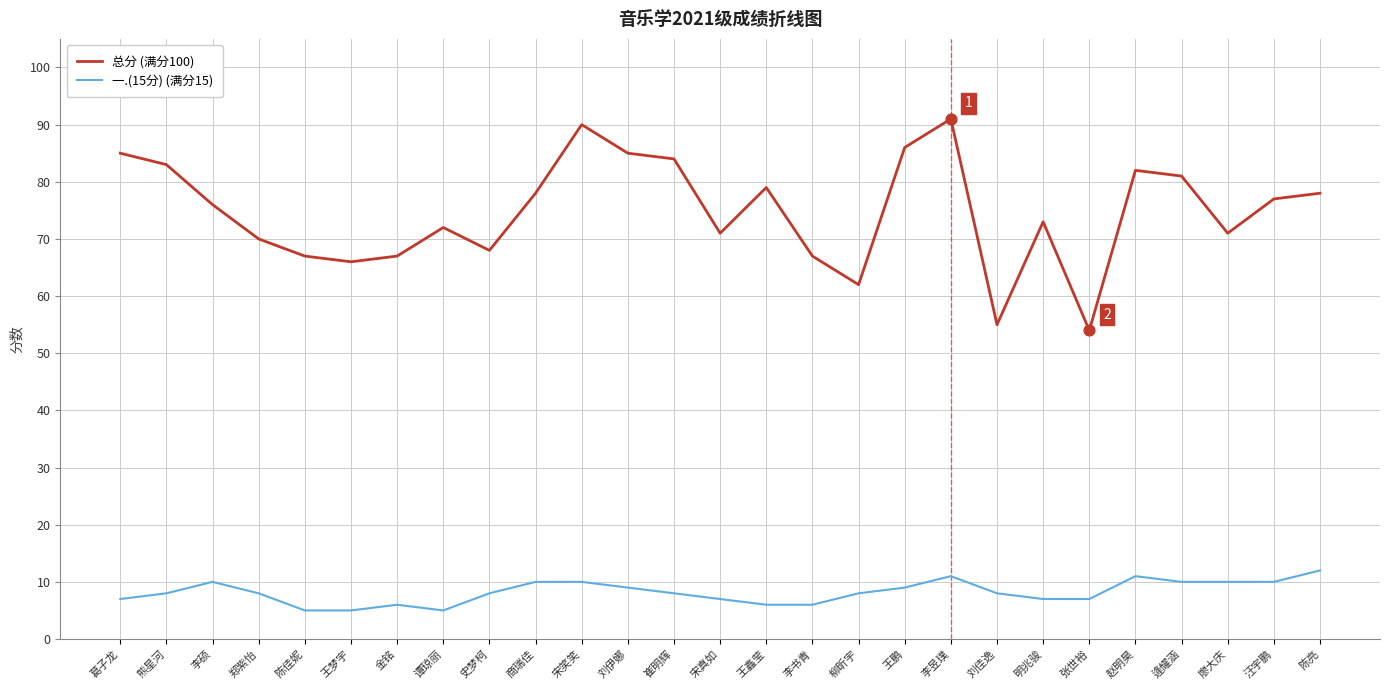

Is the value of 总分 (满分100) at 宋笑笑 greater than the value of 一.(15分) (满分15) at 李书青?

Yes